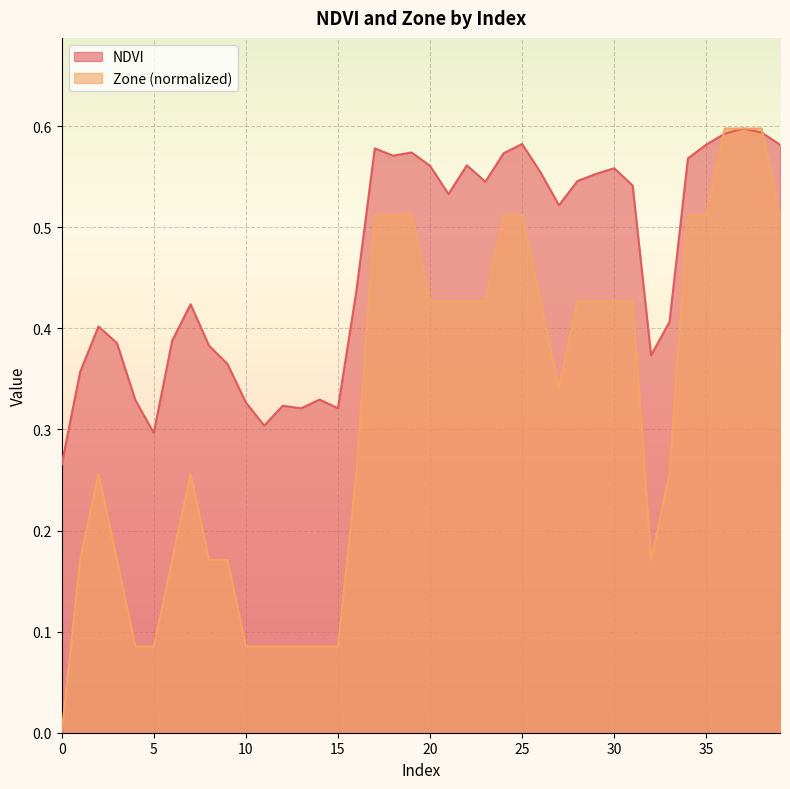

Which series ends up on top after the final intersection of Zone and NDVI?

NDVI